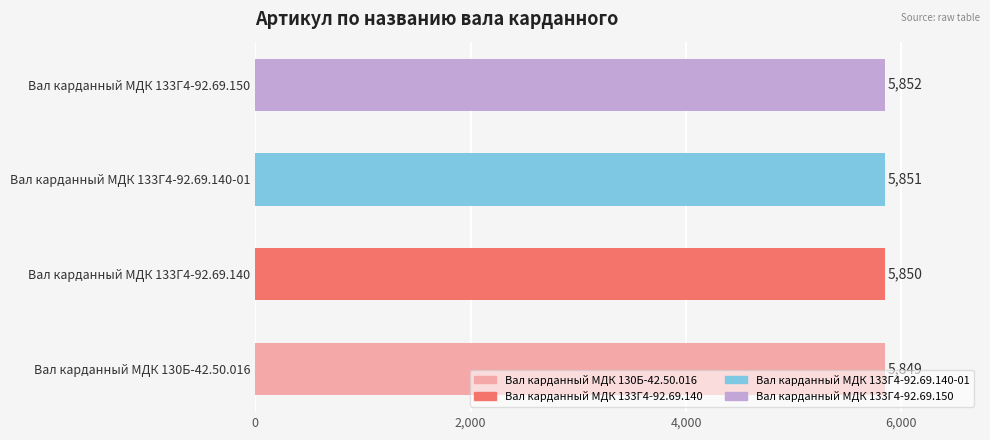

Reading bottom to top, what are all the values shown in this chart?

5849	5850	5851	5852